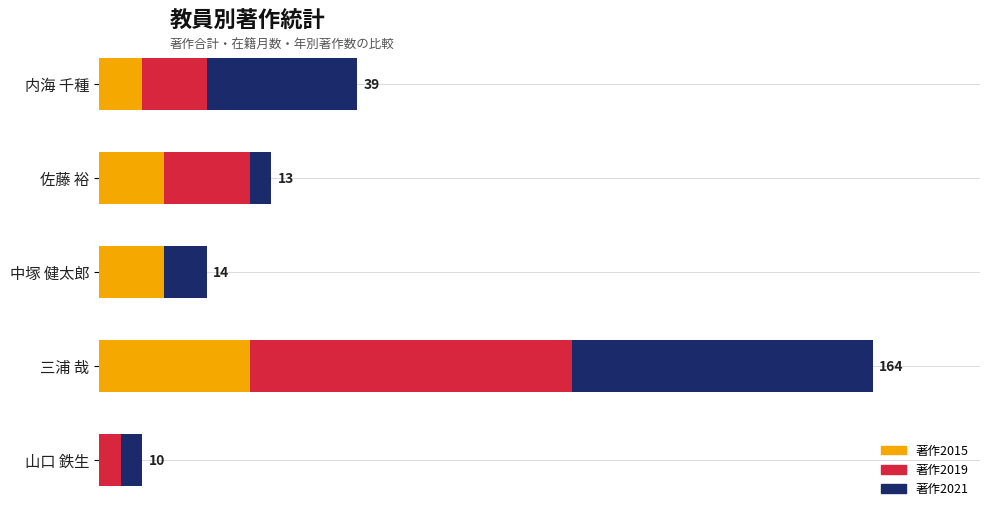

What are all the series names shown in the legend?

著作2015, 著作2019, 著作2021